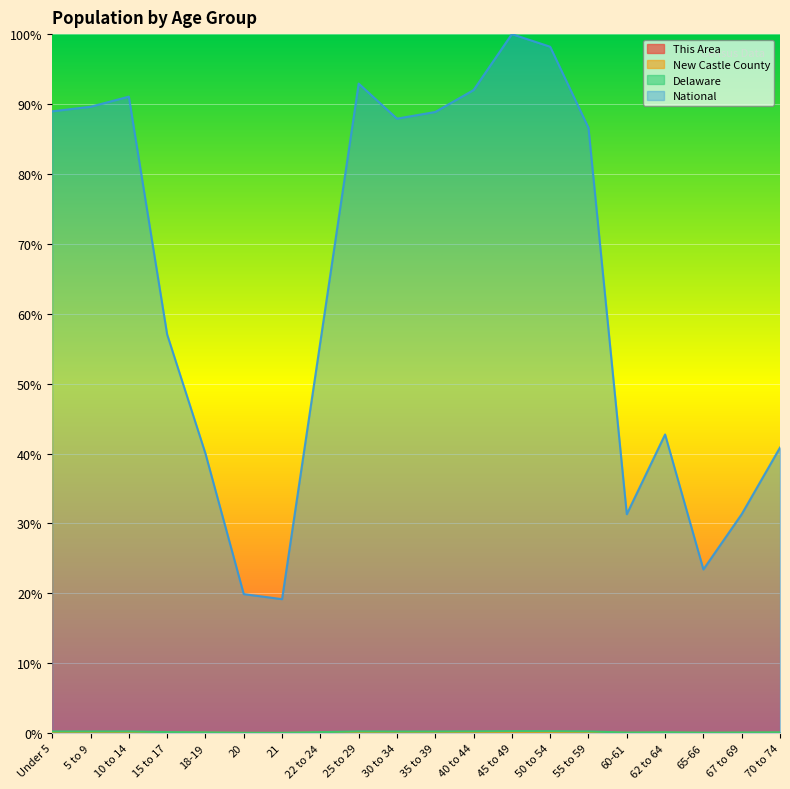

What is the sum of all National values?

1277.9